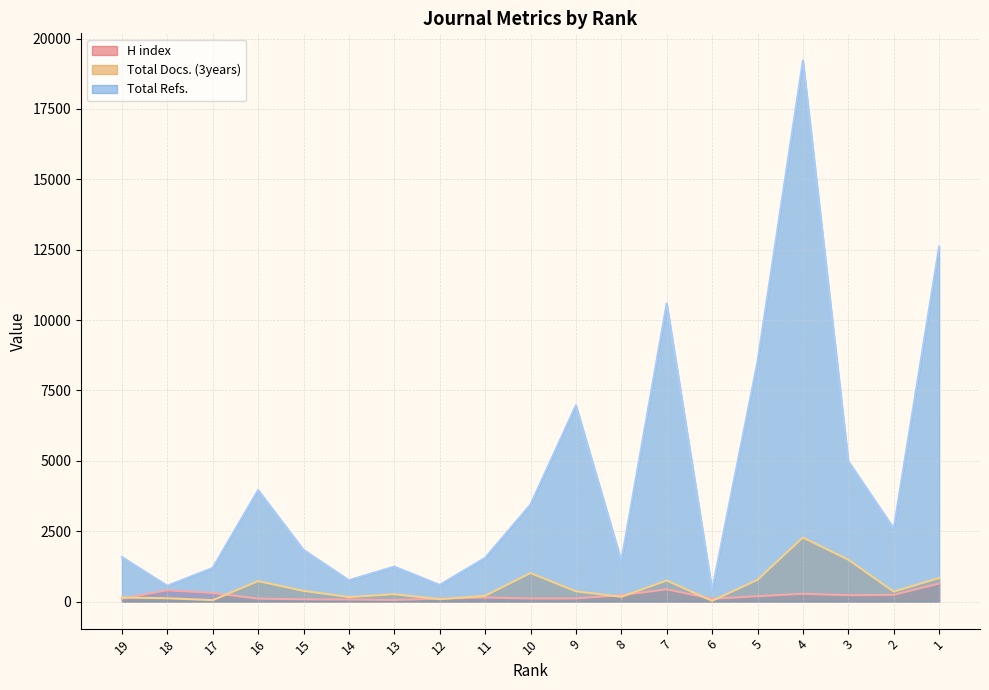

The H index series shows 388 at 8. True or false?

False